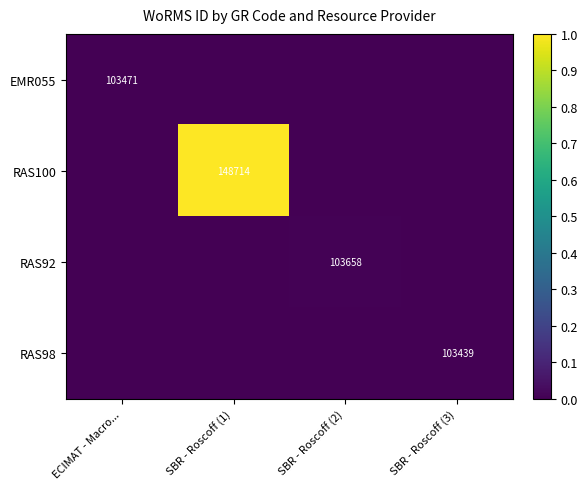

Is it true that EMR055 equals 103471 at ECIMAT - Macro...?

True